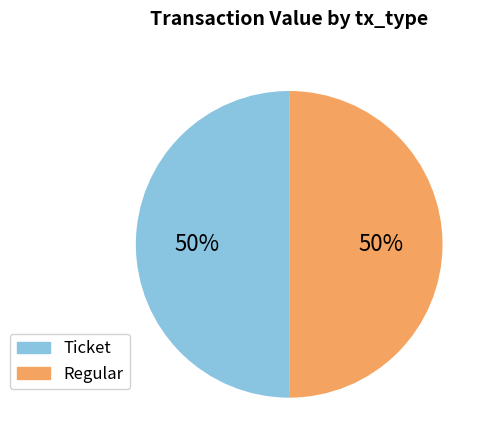

To the nearest percent, what is the difference between the largest and smallest slice percentages?

0%